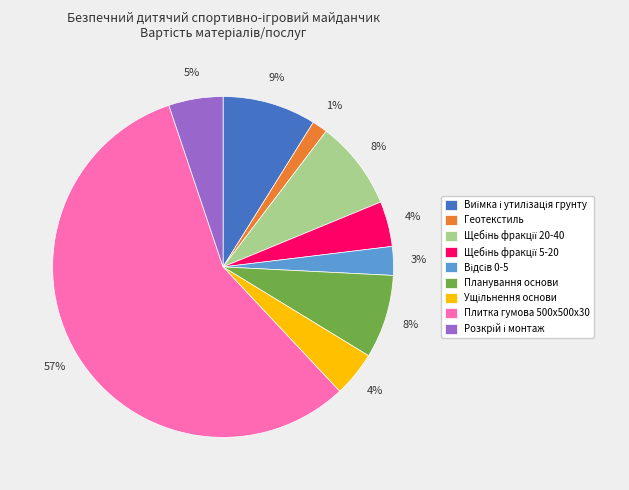

True or false: Планування основи accounts for 19% of the total.

False